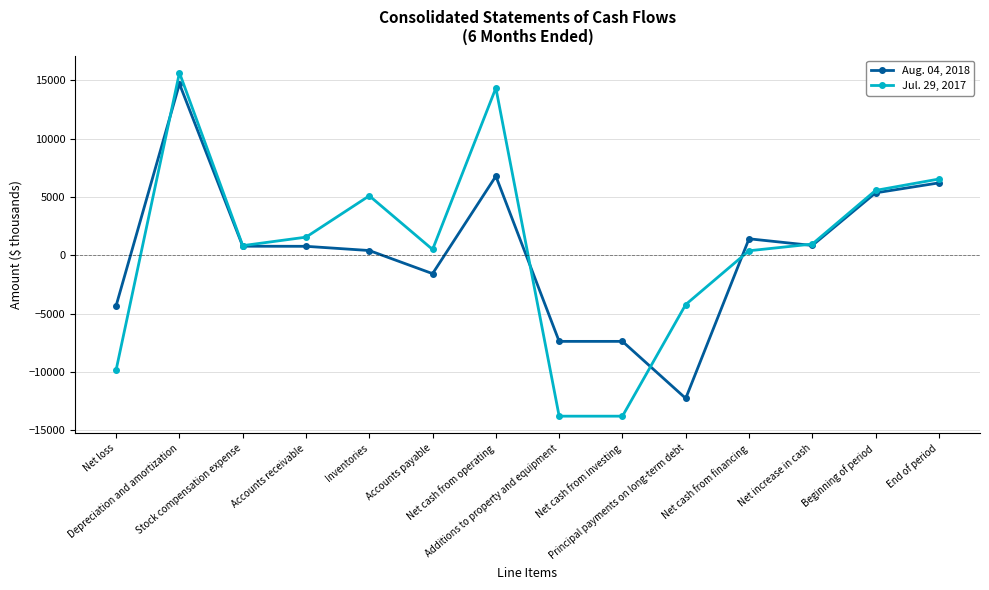

Where is the first local maximum for Jul. 29, 2017?

Depreciation and amortization